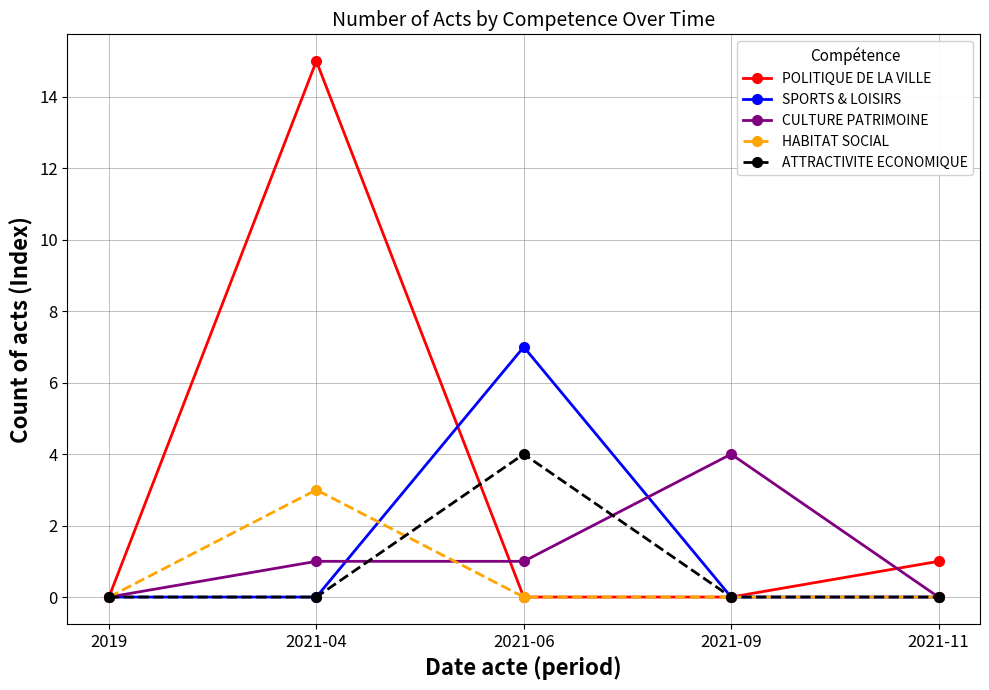

Reading right to left, transcribe all the data shown in this chart.

POLITIQUE DE LA VILLE: 1	0	0	15	0
SPORTS & LOISIRS: 0	0	7	0	0
CULTURE PATRIMOINE: 0	4	1	1	0
HABITAT SOCIAL: 0	0	0	3	0
ATTRACTIVITE ECONOMIQUE: 0	0	4	0	0